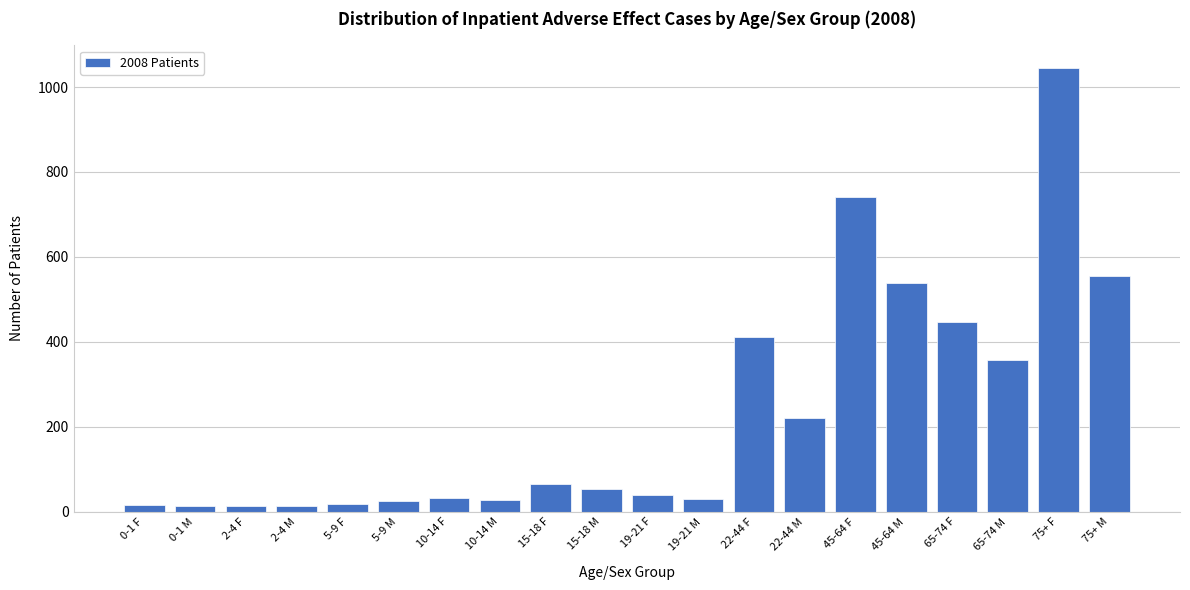

Is it true that the value at 45-64 M is 539?

True